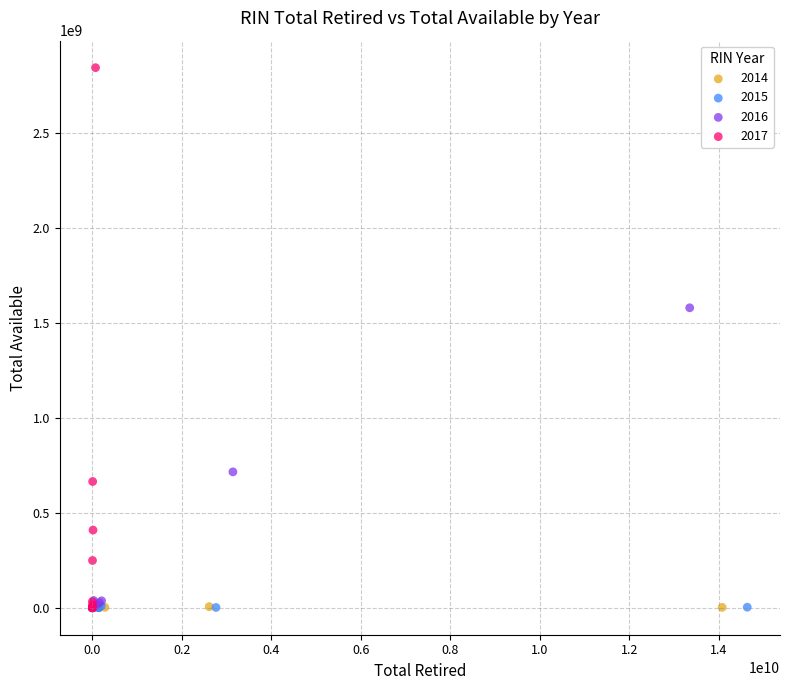

Which series reaches the maximum Y coordinate?

2017